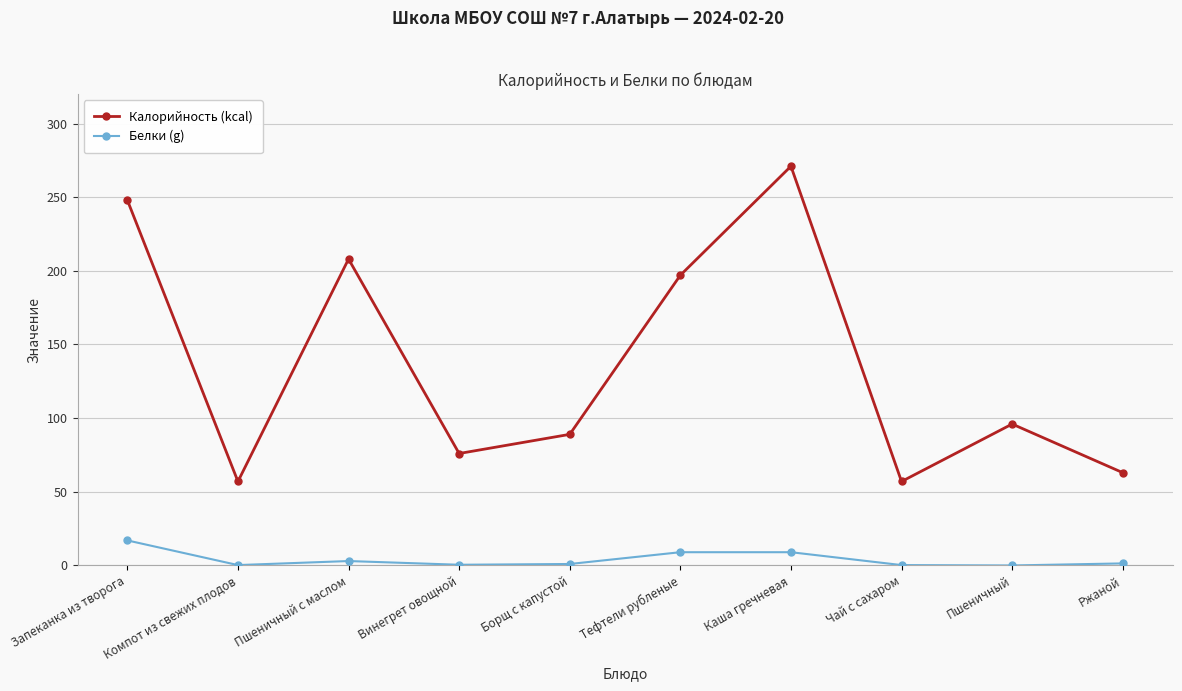

Which series has the largest range (max minus min)?

Калорийность (kcal)